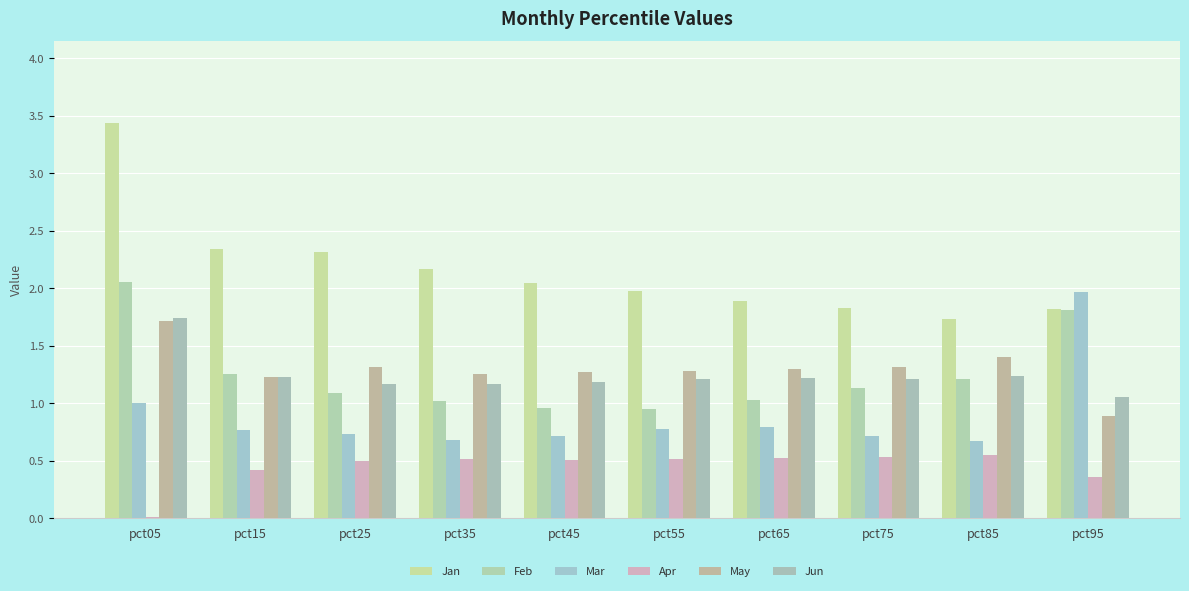

True or false: Mar has a value of 1.1 at pct15.

False